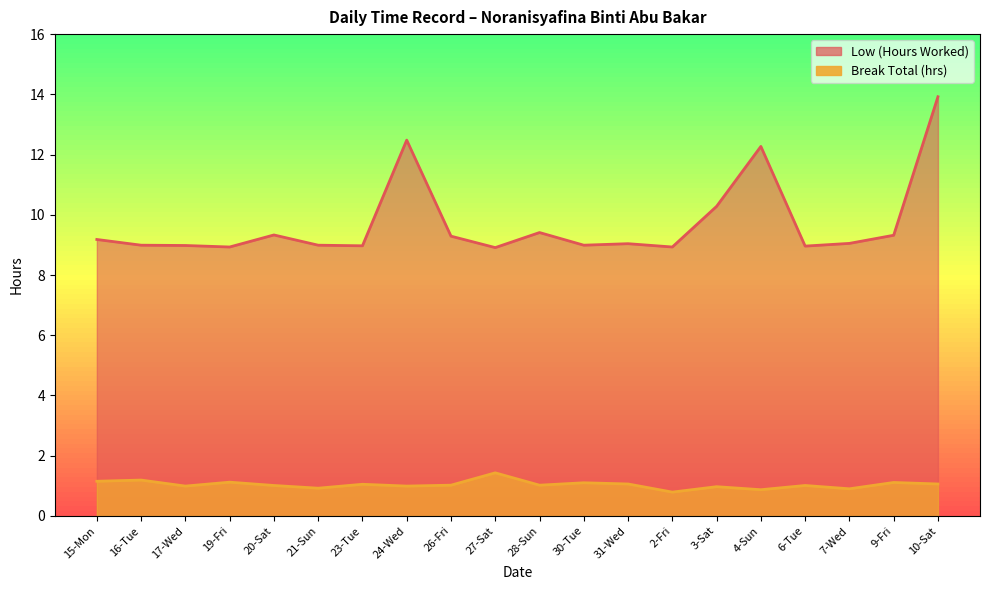

What is the label of the 5th point from the left?

20-Sat